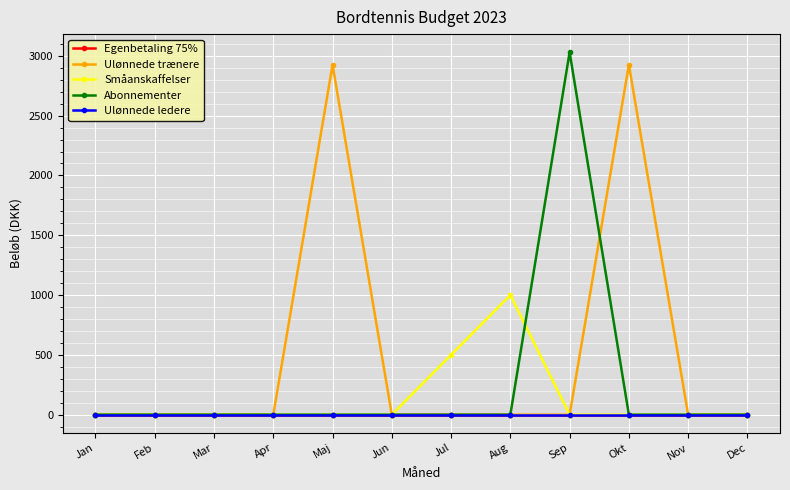

The value of Småanskaffelser at Mar is -486. True or false?

False